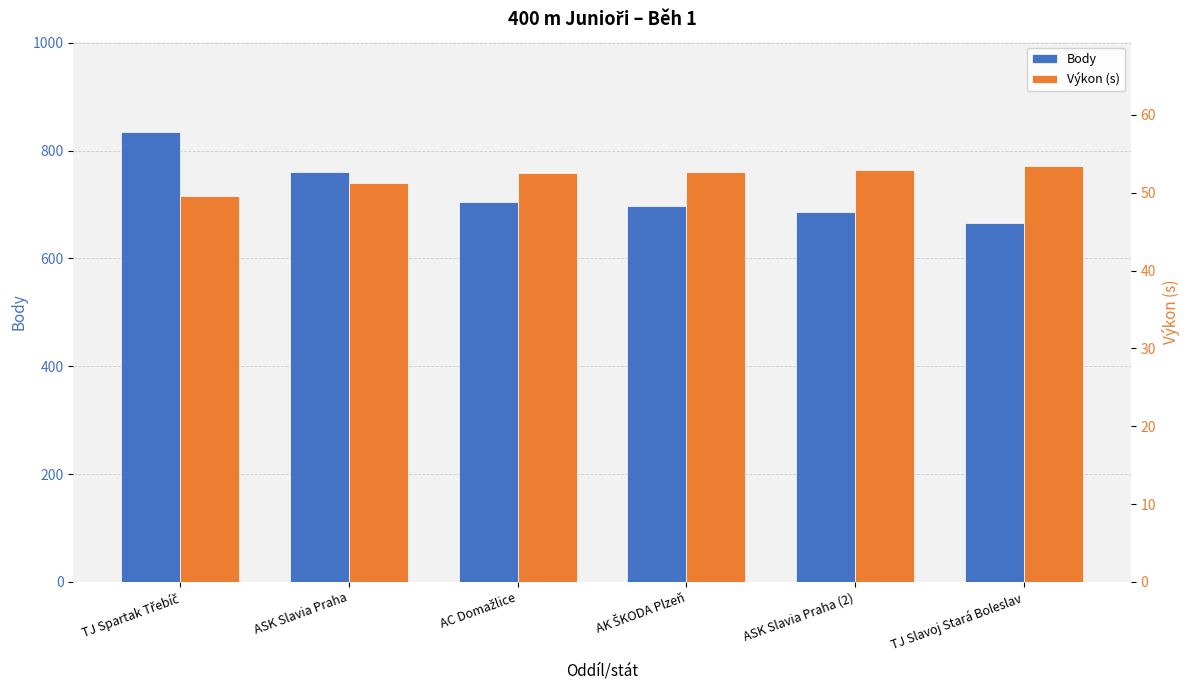

What is the value of the Body bar at the 5th from the left?

686.0